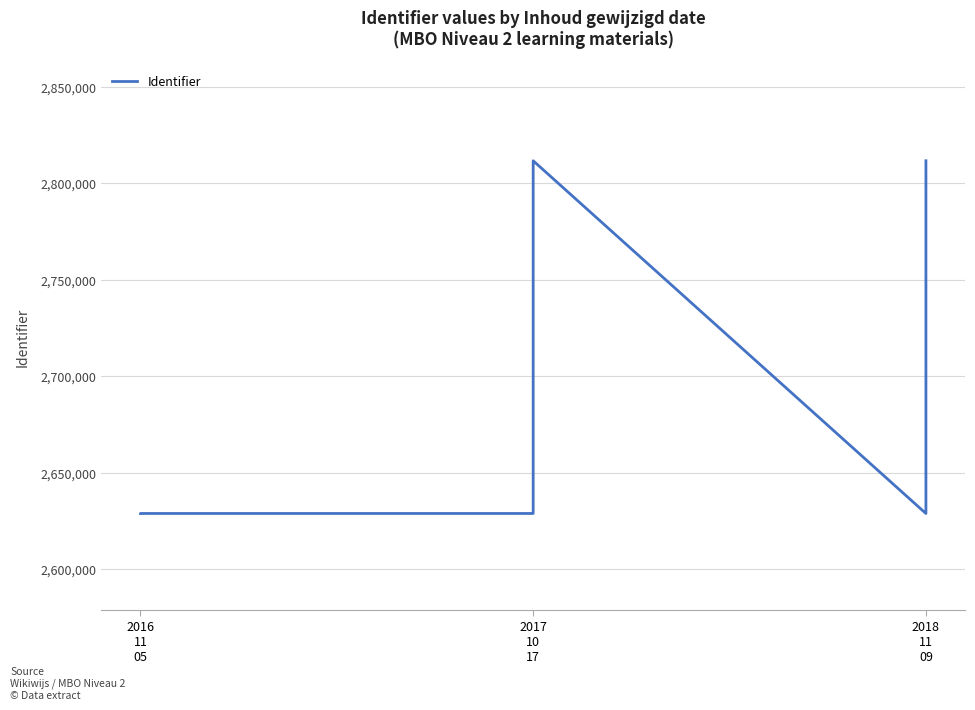

What is the minimum value shown in the chart?

2628904